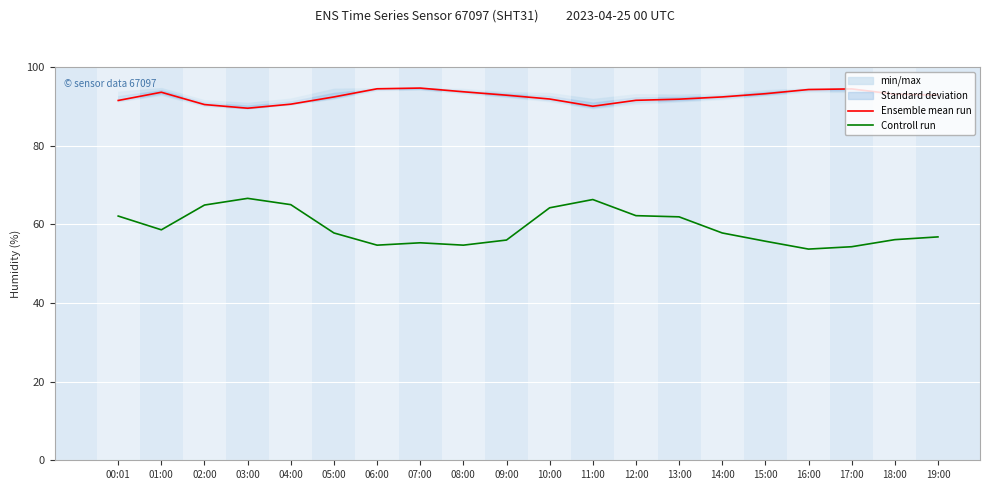

The Controll run series shows 55.7 at 15:00. True or false?

True